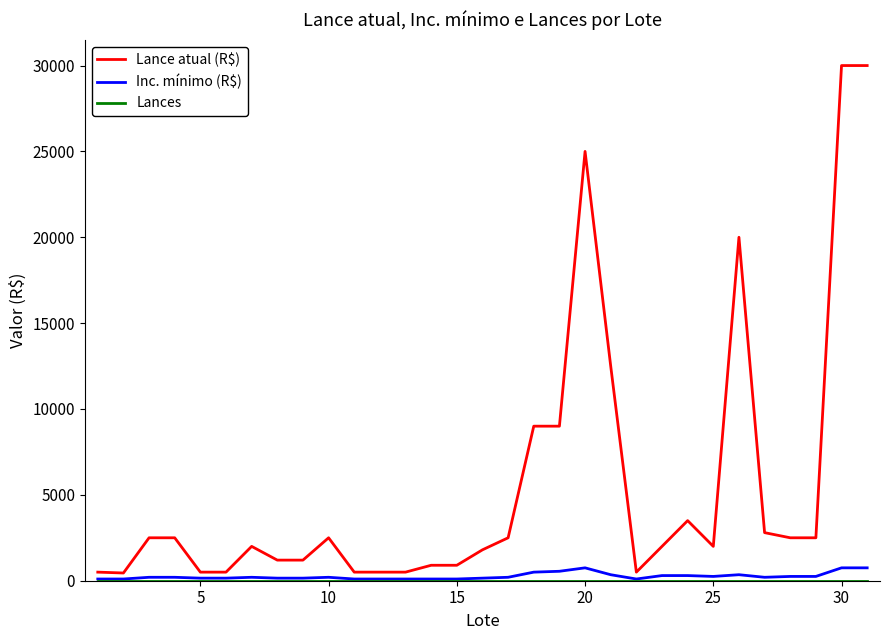

Which series has the widest spread of values?

Lance atual (R$)